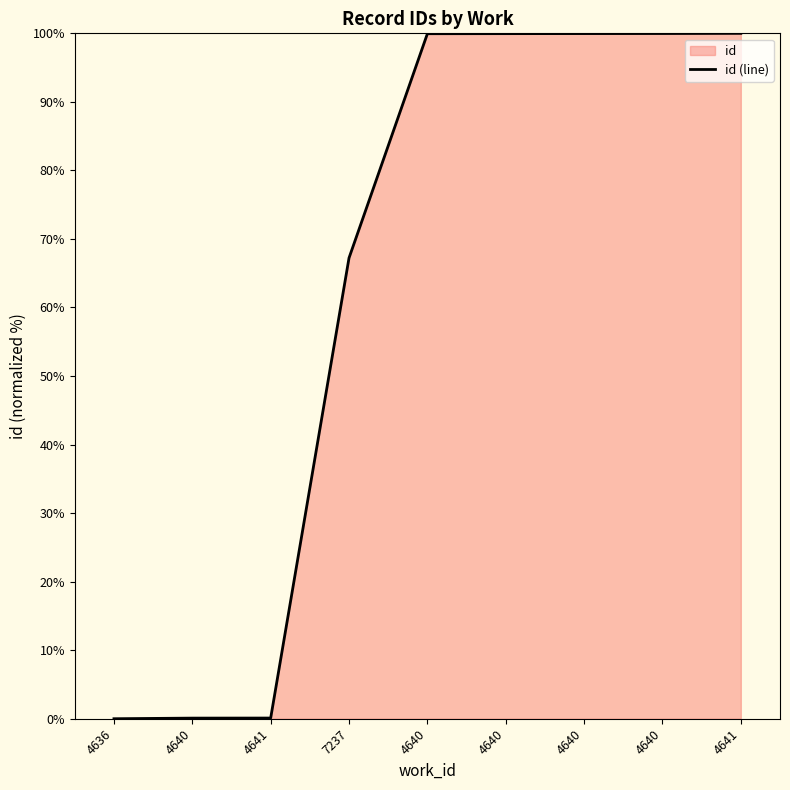

True or false: the data has more than 1 interior local peaks.

False